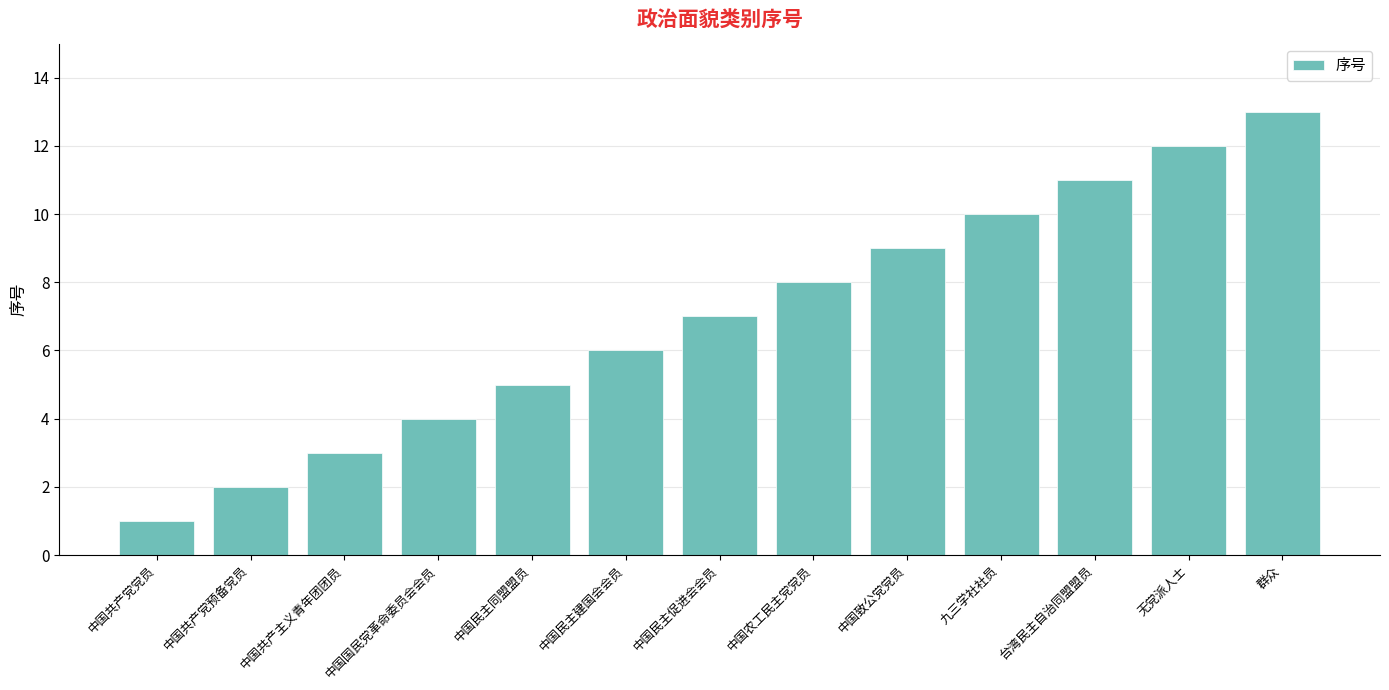

Approximately how many times larger is the value at 中国农工民主党党员 compared to 中国共产党预备党员?

4.0